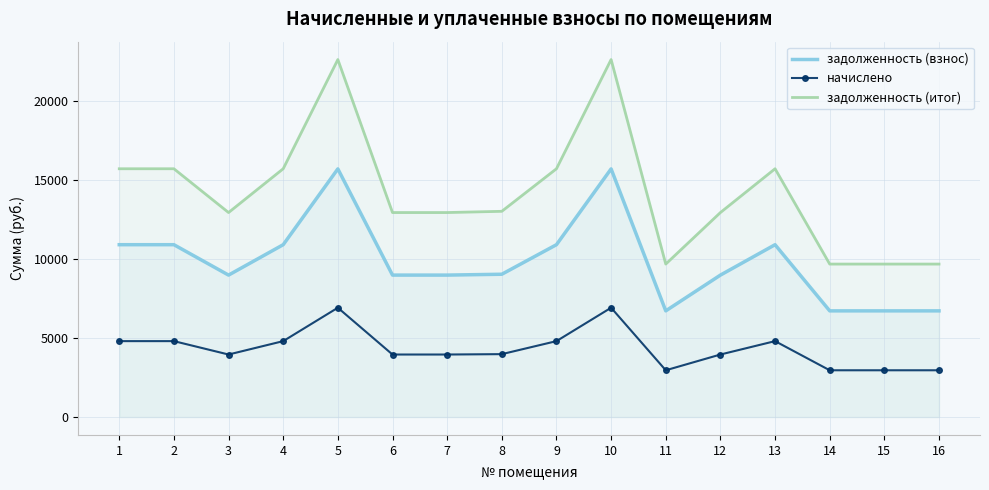

Which series changed the most between 4 and 11?

задолженность (итог)